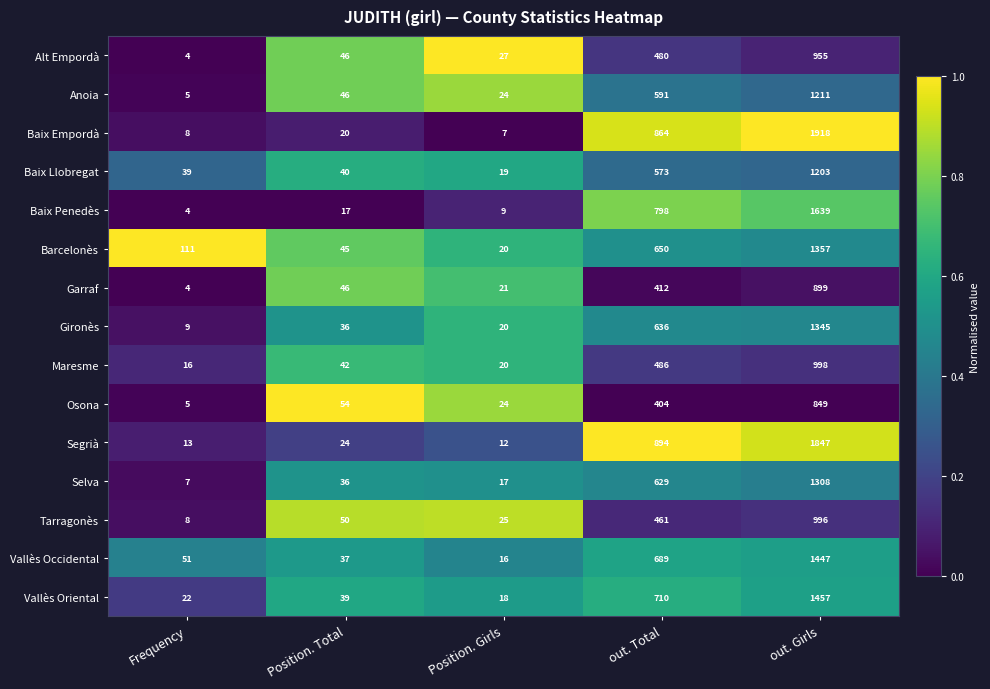

Rank the series by their maximum value, from highest to lowest.

Baix Empordà, Segrià, Baix Penedès, Vallès Oriental, Vallès Occidental, Barcelonès, Gironès, Selva, Anoia, Baix Llobregat, Maresme, Tarragonès, Alt Empordà, Garraf, Osona